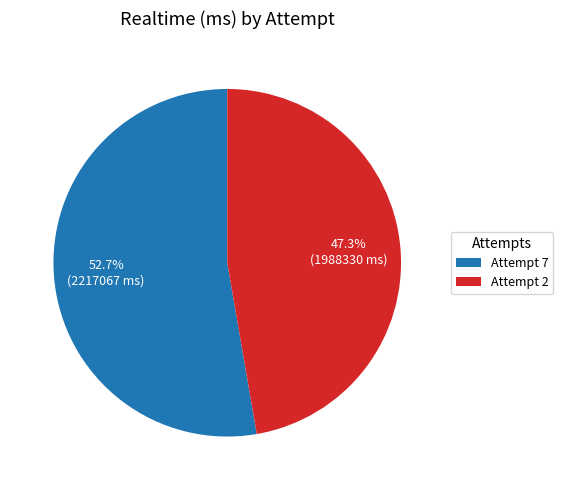

How many segments does this pie chart have?

2